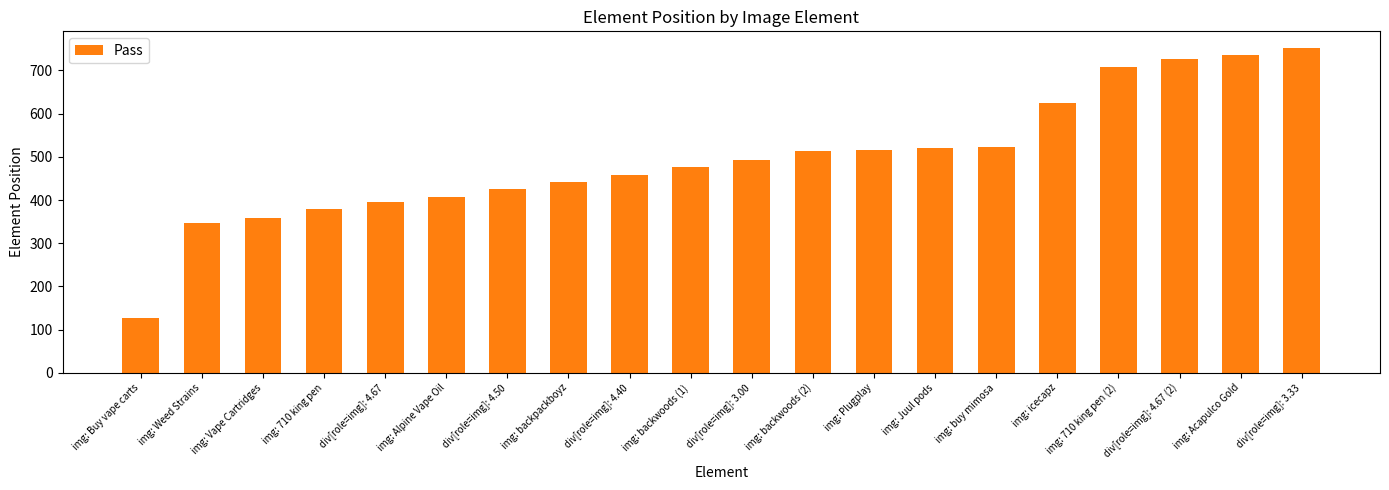

What is the difference between the maximum and minimum values?

626